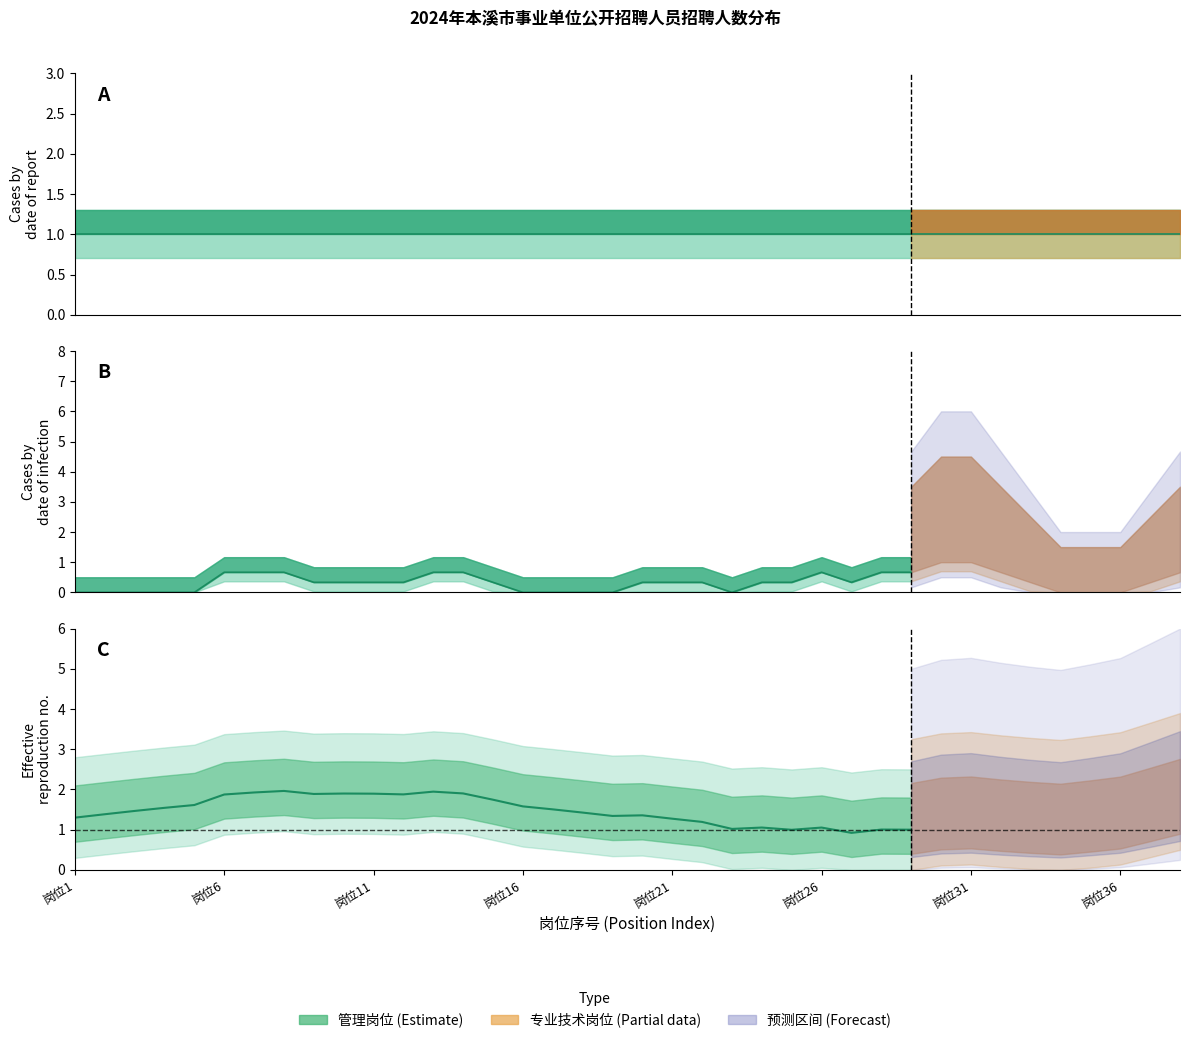

Which category has the lowest value across all series?

26